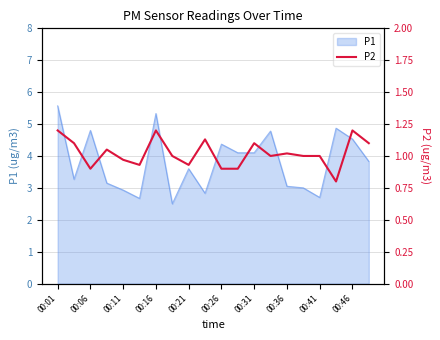

What is the highest value of the P1 series?

5.6